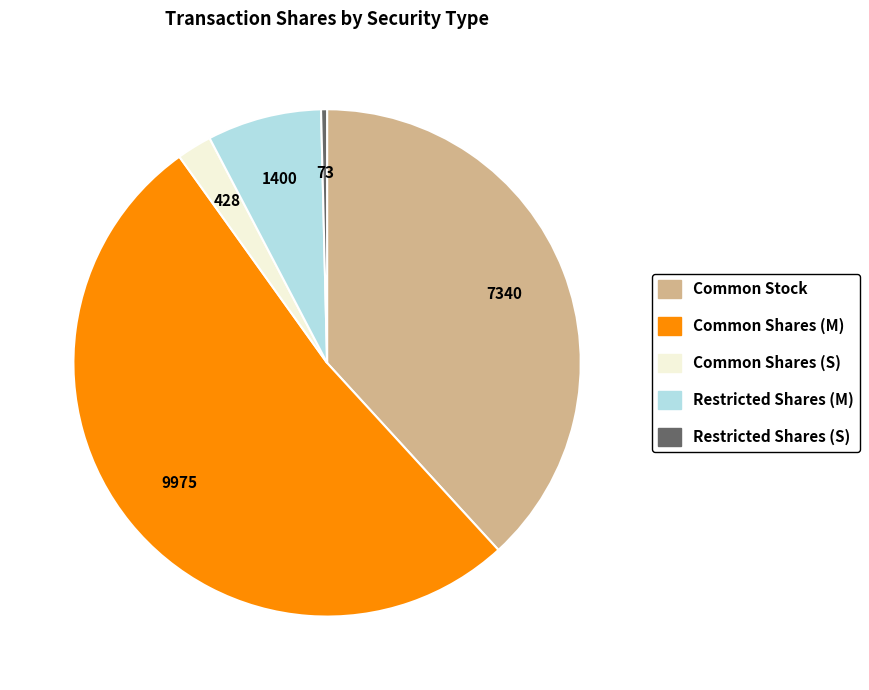

Is there a majority slice in this chart?

Yes